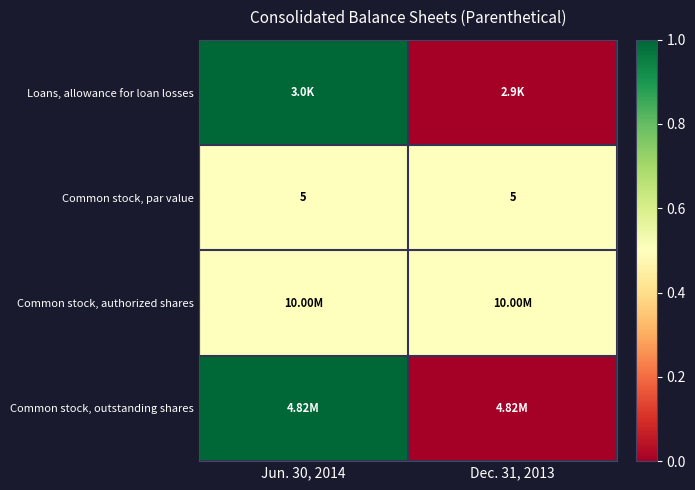

At how many categories does at least one series exceed 0?

2